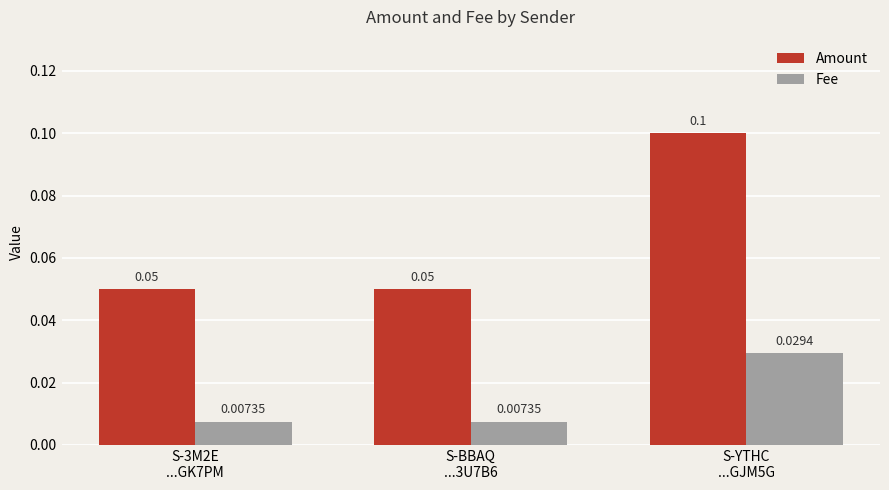

How many series are shown in this chart?

2